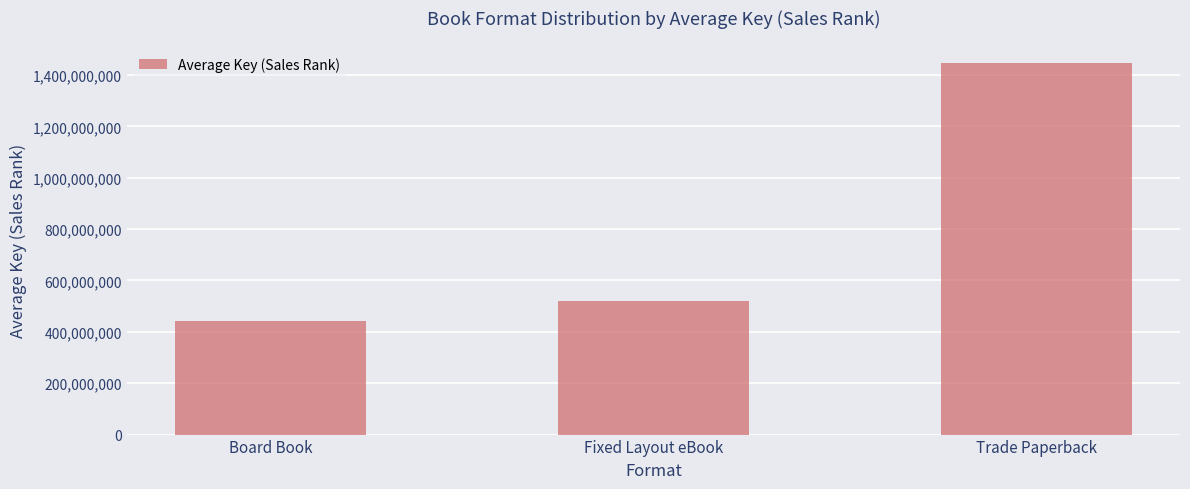

At which label is the value closest to 944305738?

Fixed Layout eBook